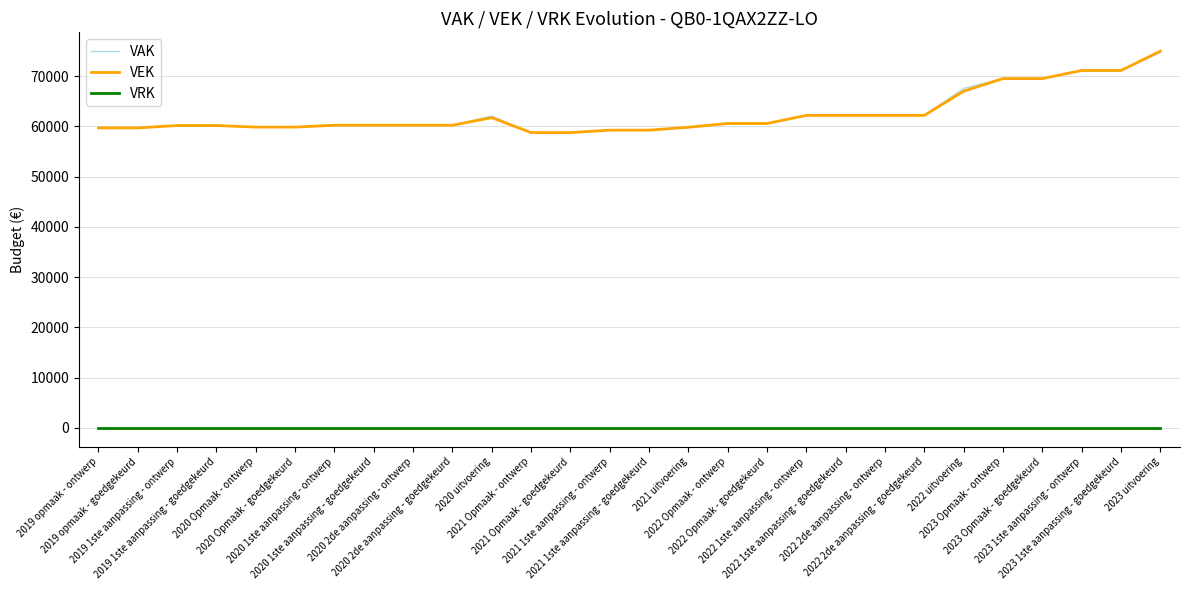

Which series has the largest range (max minus min)?

VEK